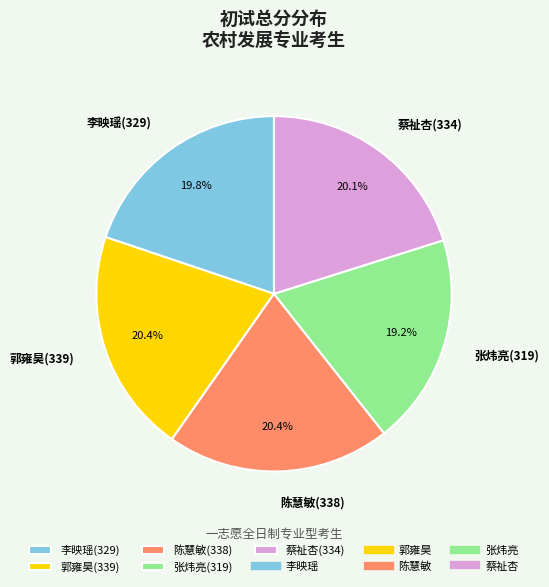

What percentage is the 蔡祉杏(334) slice, to the nearest percent?

20%